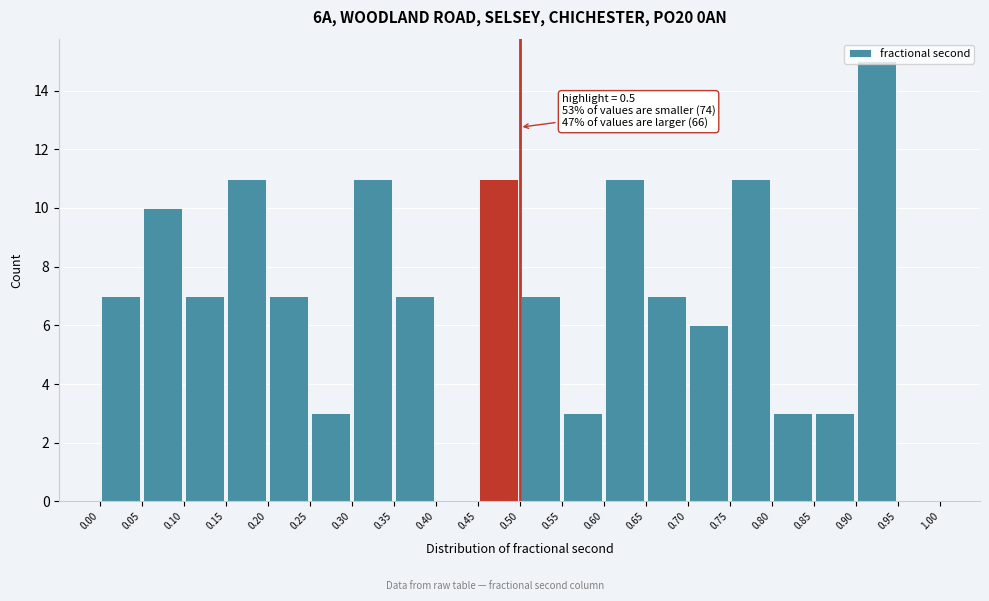

Which range on the x-axis has the tallest bar?

0.90 to 0.95